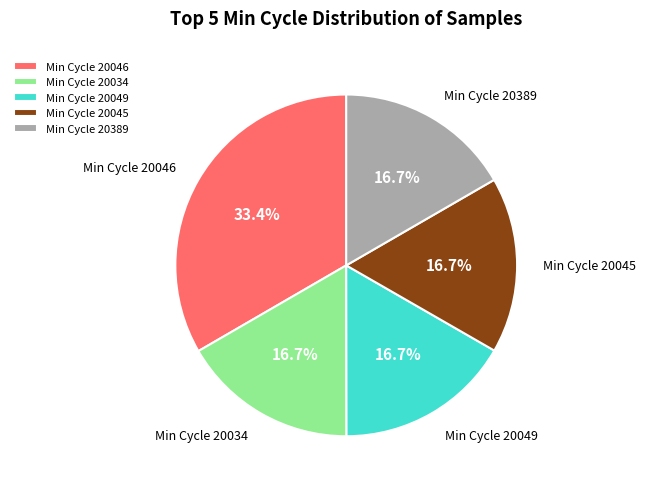

How much of the chart is everything except Min Cycle 20049?

83.3%